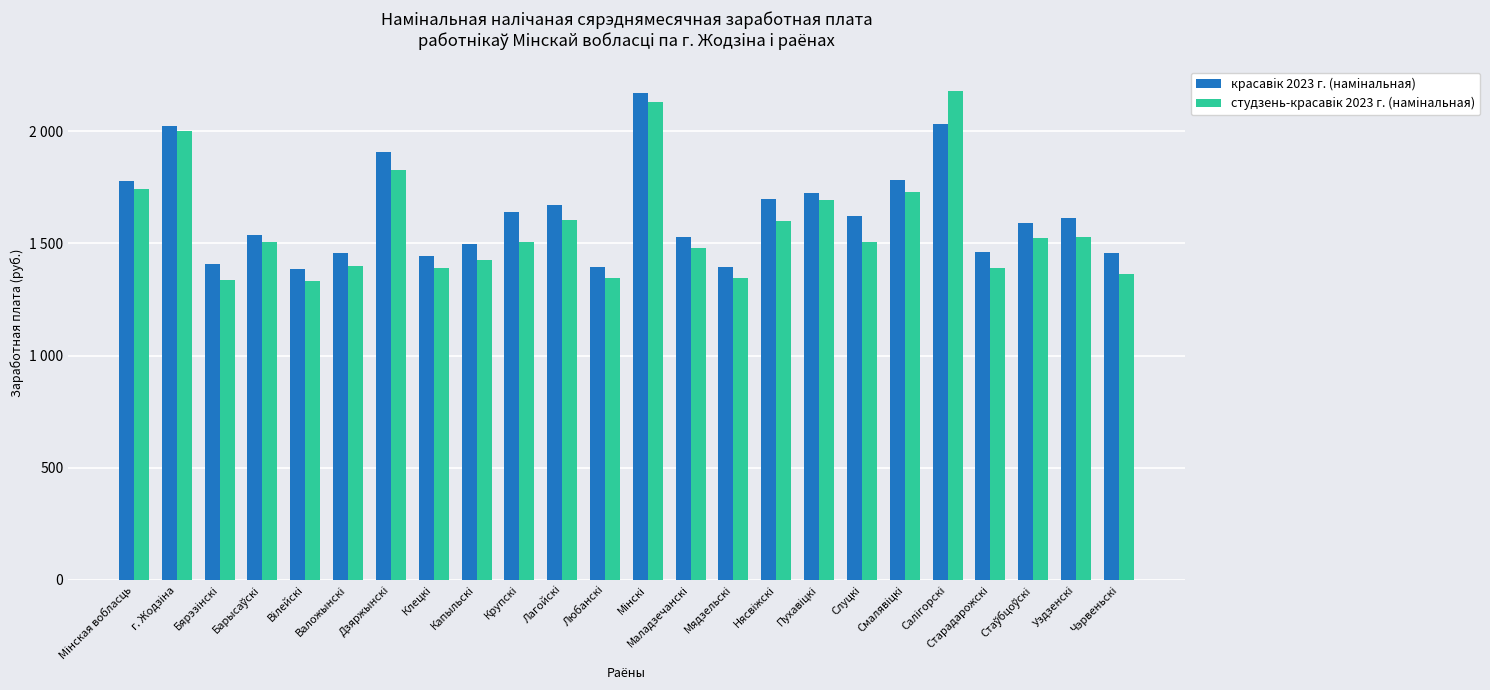

What are all the series names shown in the legend?

красавiк 2023 г. (намiнальная), студзень-красавiк 2023 г. (намiнальная)